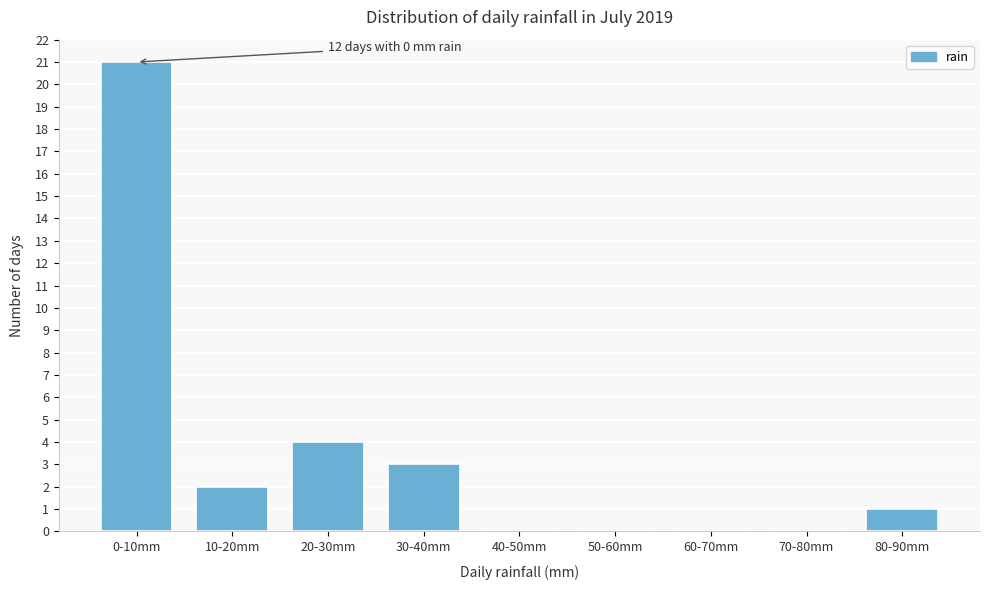

Reading left to right, list all the values displayed in this chart.

0-10mm=21	10-20mm=2	20-30mm=4	30-40mm=3	40-50mm=0	50-60mm=0	60-70mm=0	70-80mm=0	80-90mm=1